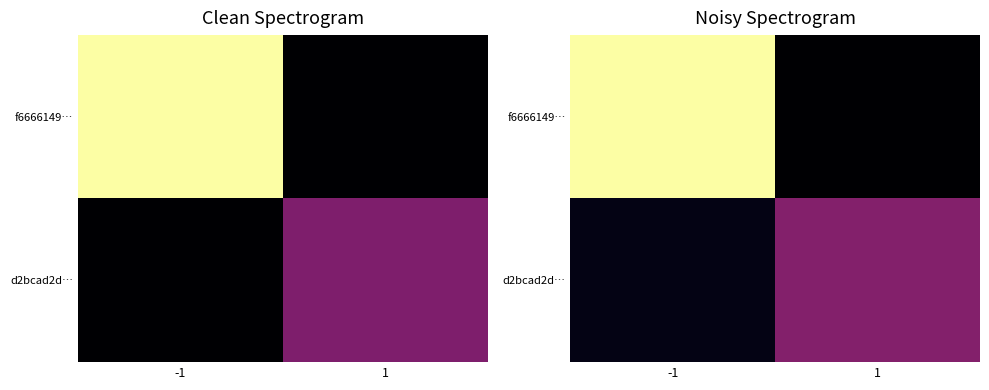

List the series in order of their overall mean, highest first.

f6666149…, d2bcad2d…